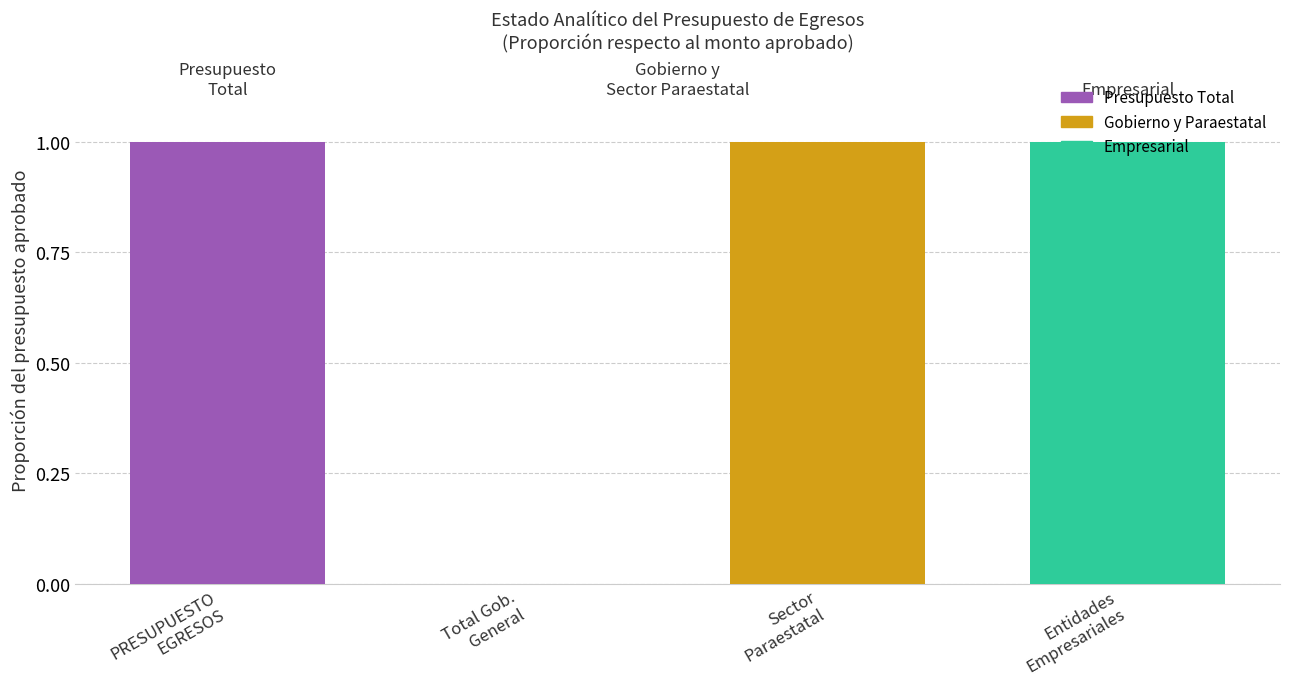

True or false: the data shows 1 at Entidades
Empresariales.

True